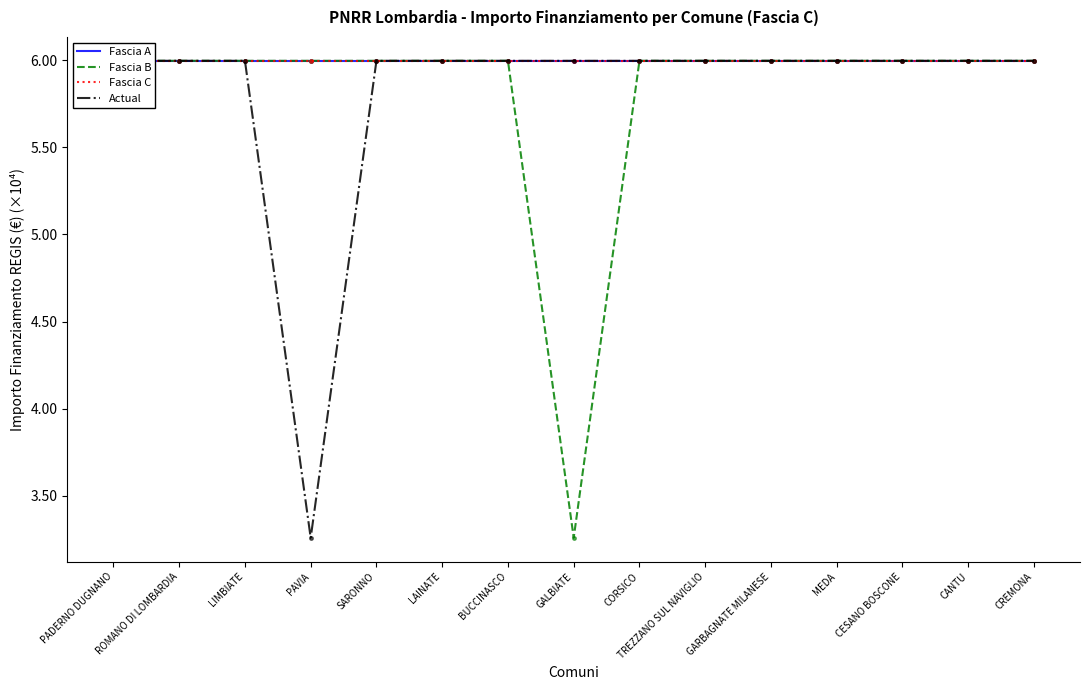

At which label does Fascia C reach its peak?

PADERNO DUGNANO